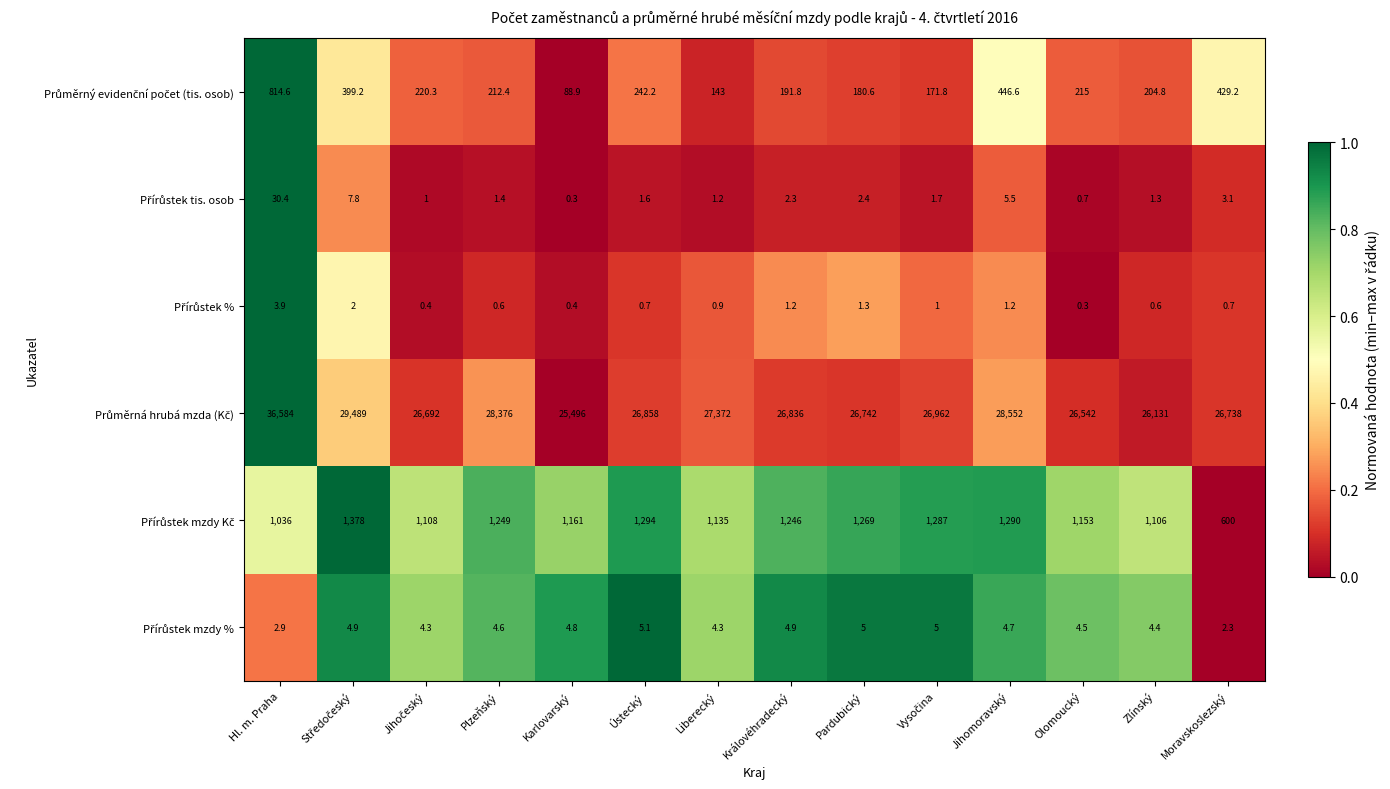

At how many categories does at least one series exceed 25519?

13